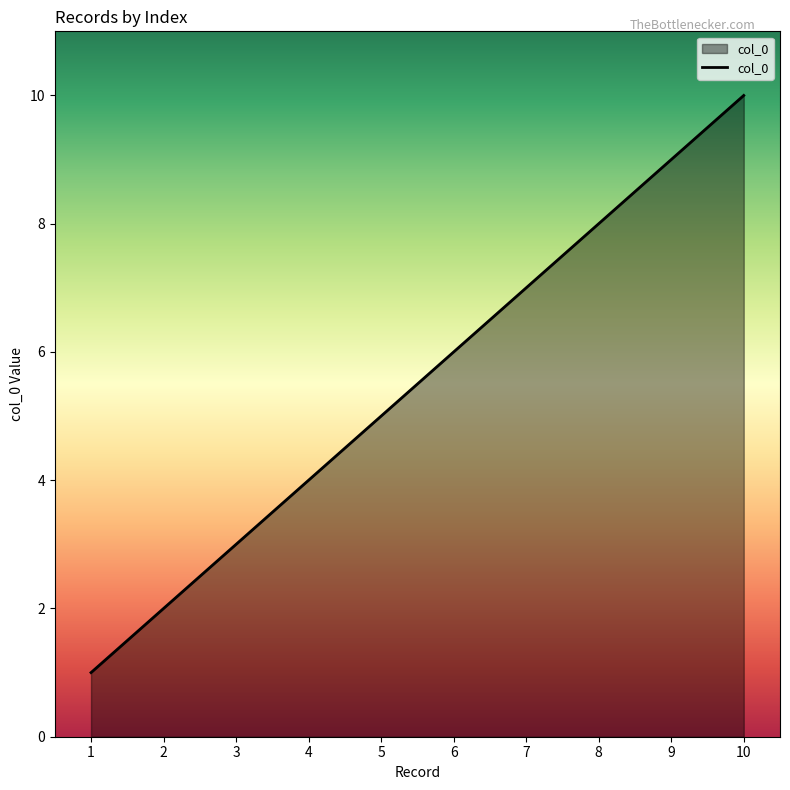

What is the difference between the second highest and second lowest values?

7